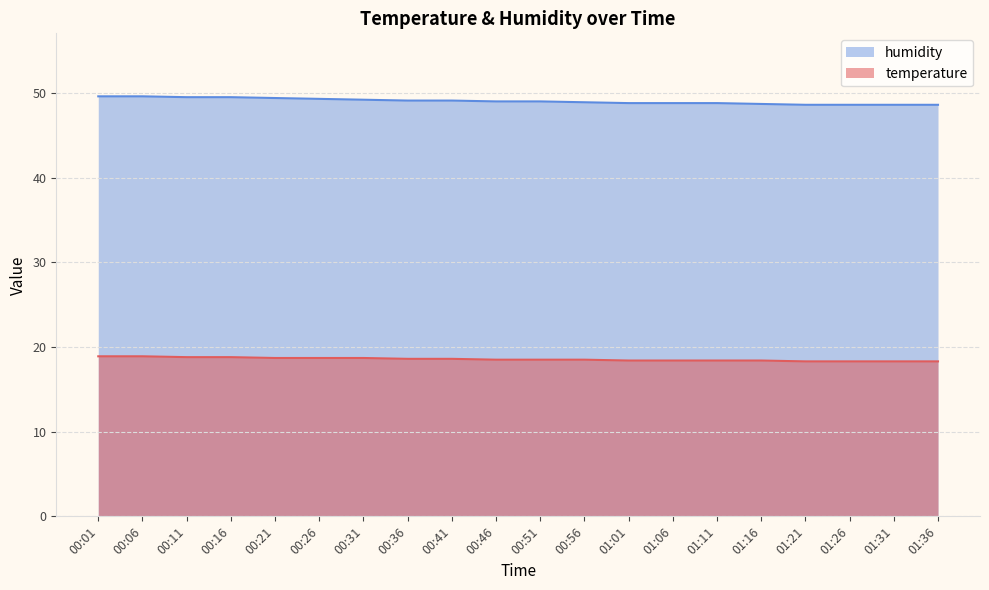

At which category is the sum across all series the highest?

00:01